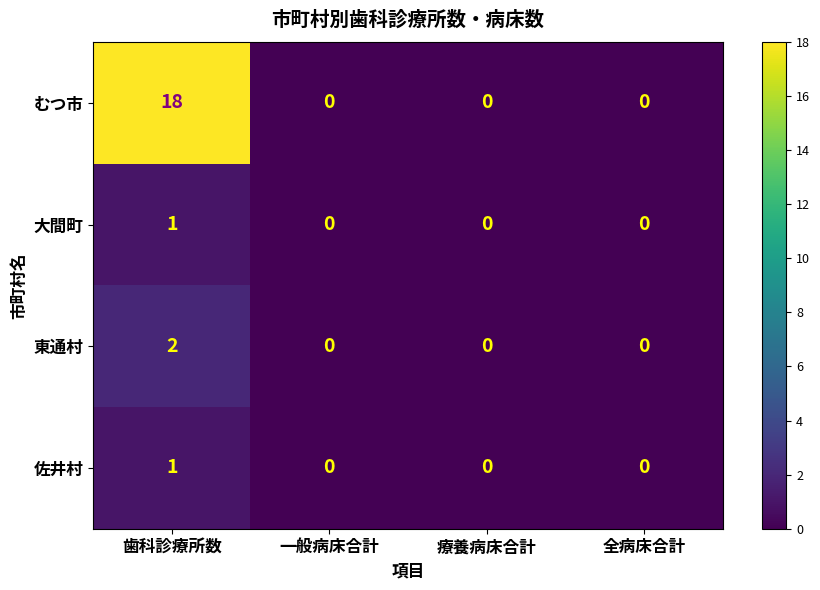

What is the maximum value shown in the chart?

18